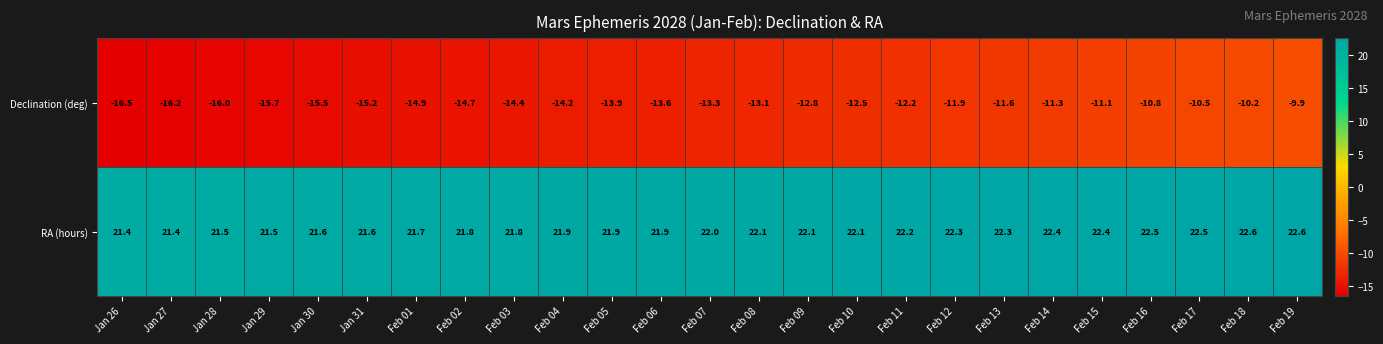

Is it true that RA (hours) equals 37.4 at Feb 09?

False